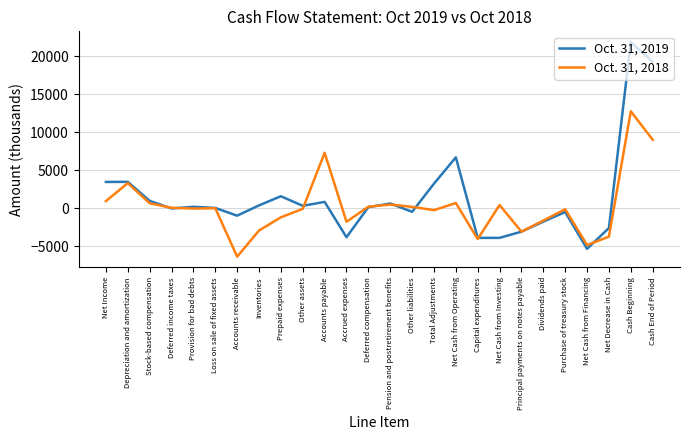

After their last crossing, which series has the higher values: Oct. 31, 2018 or Oct. 31, 2019?

Oct. 31, 2019